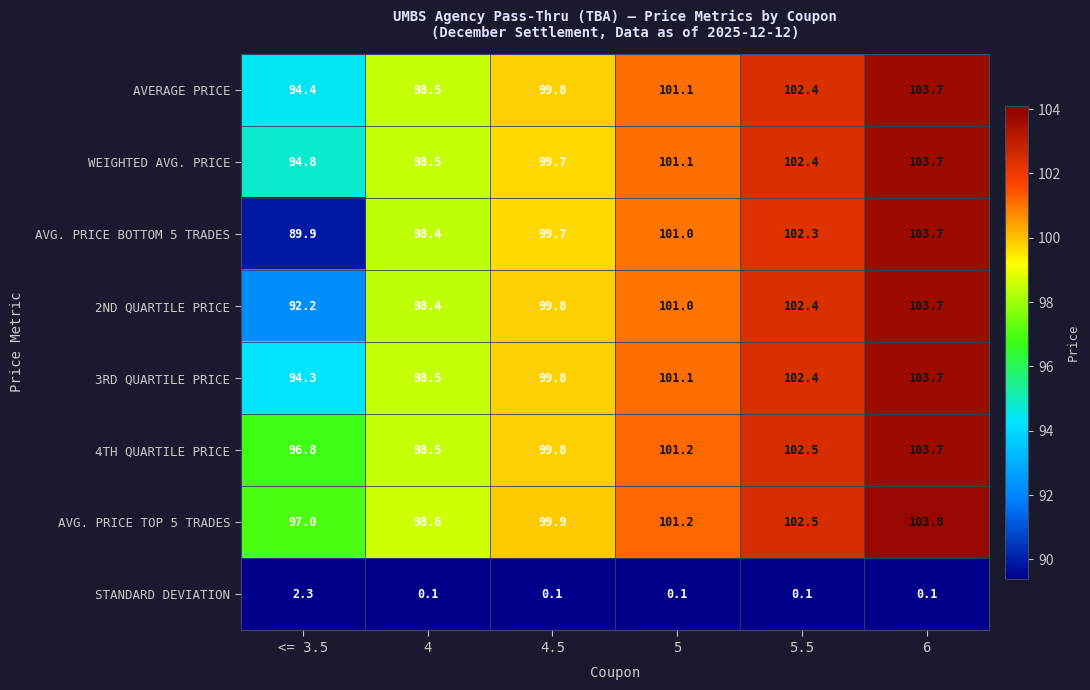

Between <= 3.5 and 5, which series saw the biggest shift?

AVG. PRICE BOTTOM 5 TRADES